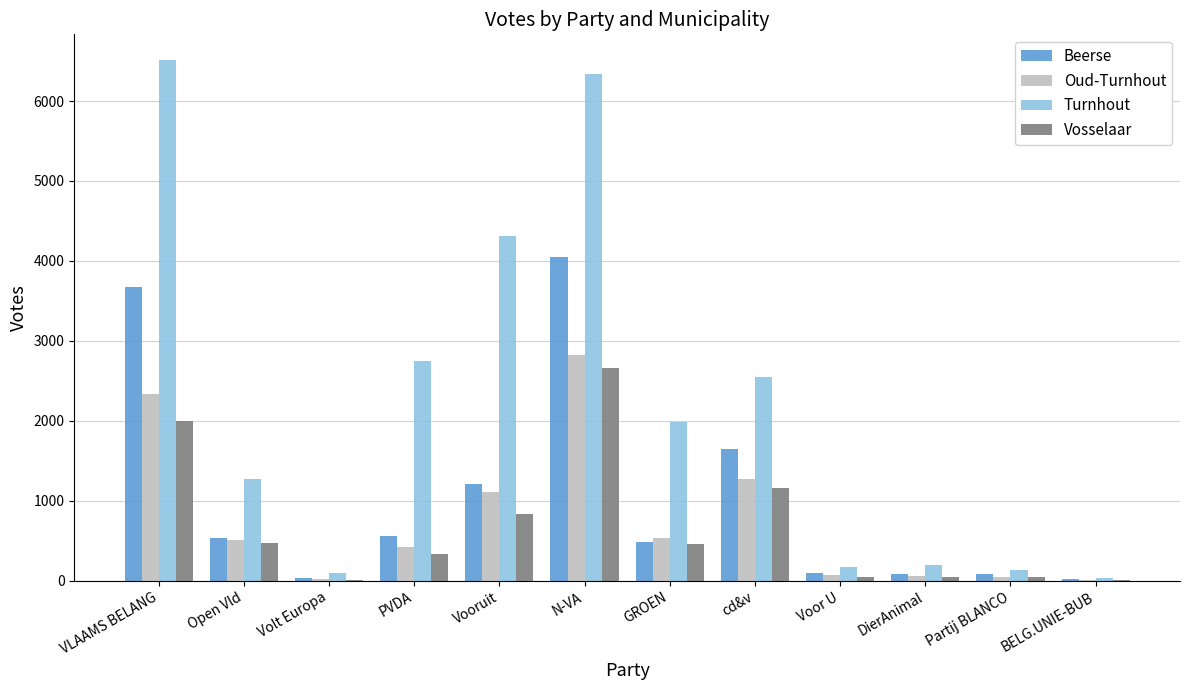

What value does the Turnhout series have at GROEN?

1990